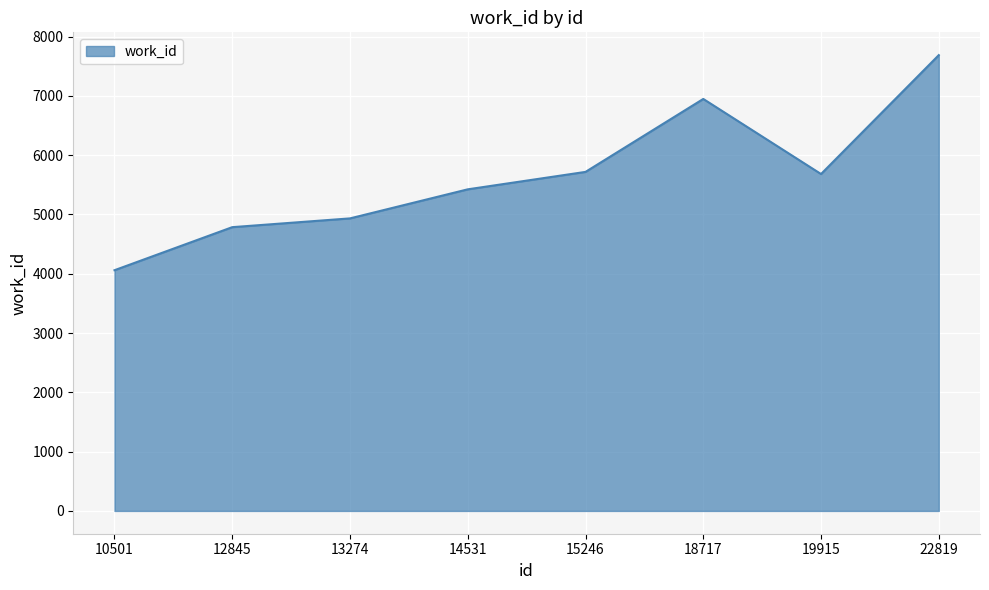

Reading left to right, list all the values displayed in this chart.

10501=4059	12845=4785	13274=4933	14531=5423	15246=5717	18717=6947	19915=5681	22819=7686